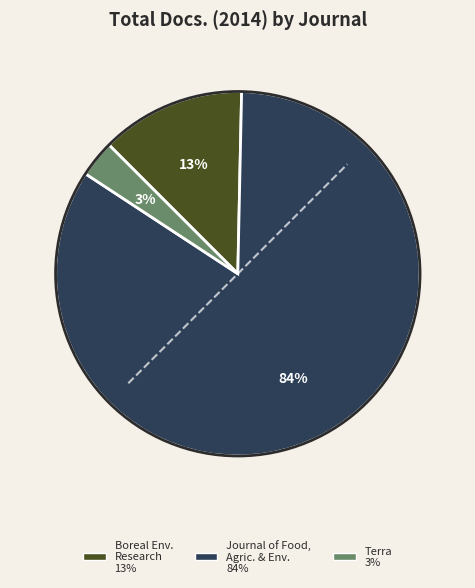

Does any single category account for the majority?

Yes